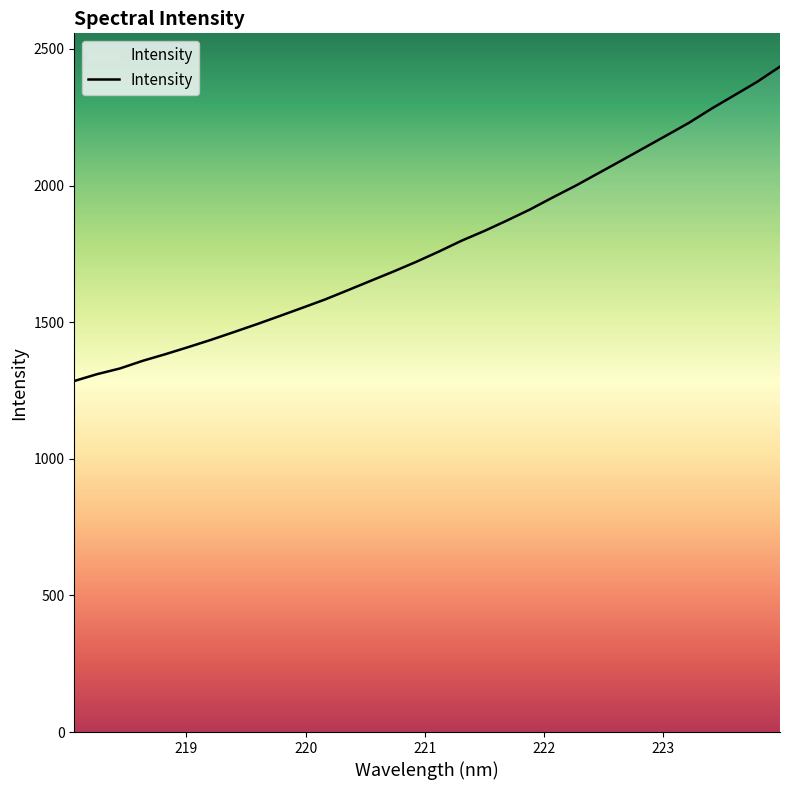

What is the minimum value shown in the chart?

1284.7